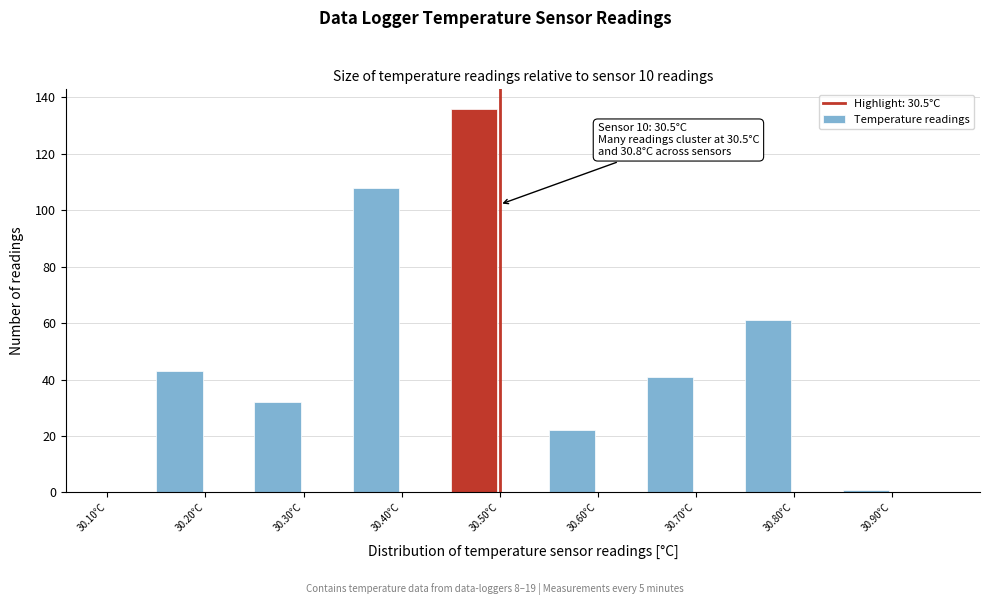

Over which range of the x-axis is the bar tallest?

30.45 to 30.50